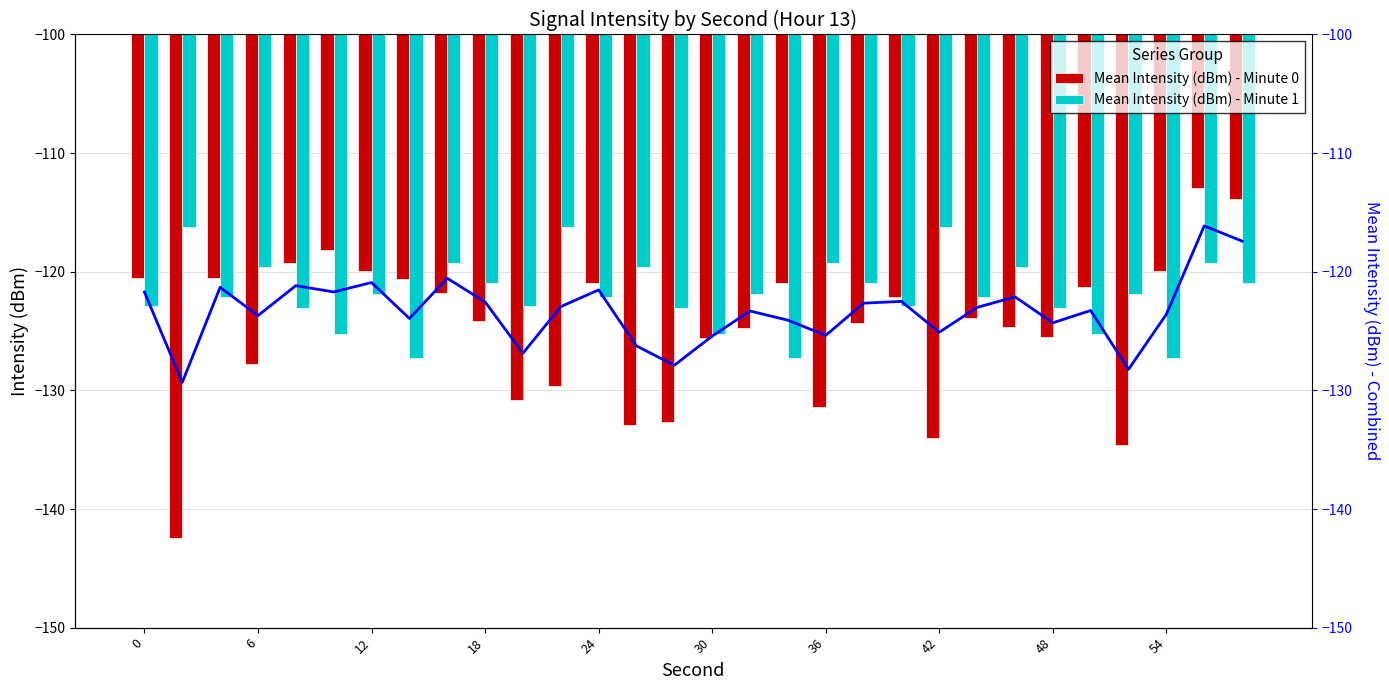

What is the sum of all Mean Intensity (dBm) - Minute 0 values?

-3742.0